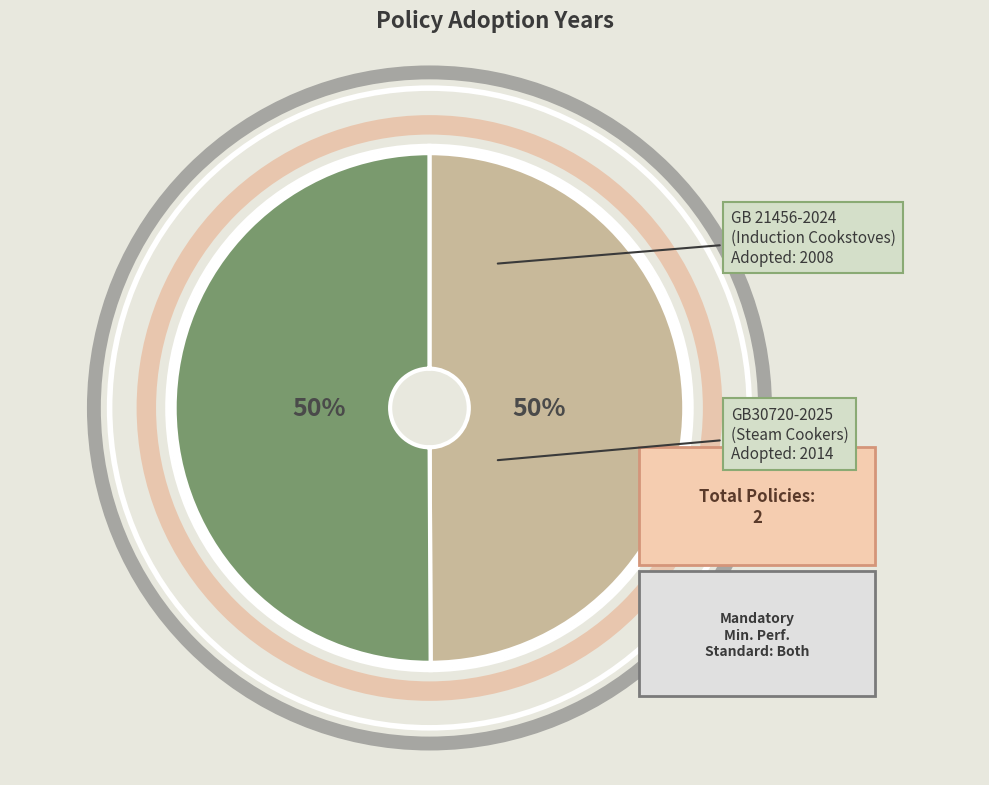

Which category accounts for the majority?

GB30720-2025
(Steam Cookers)